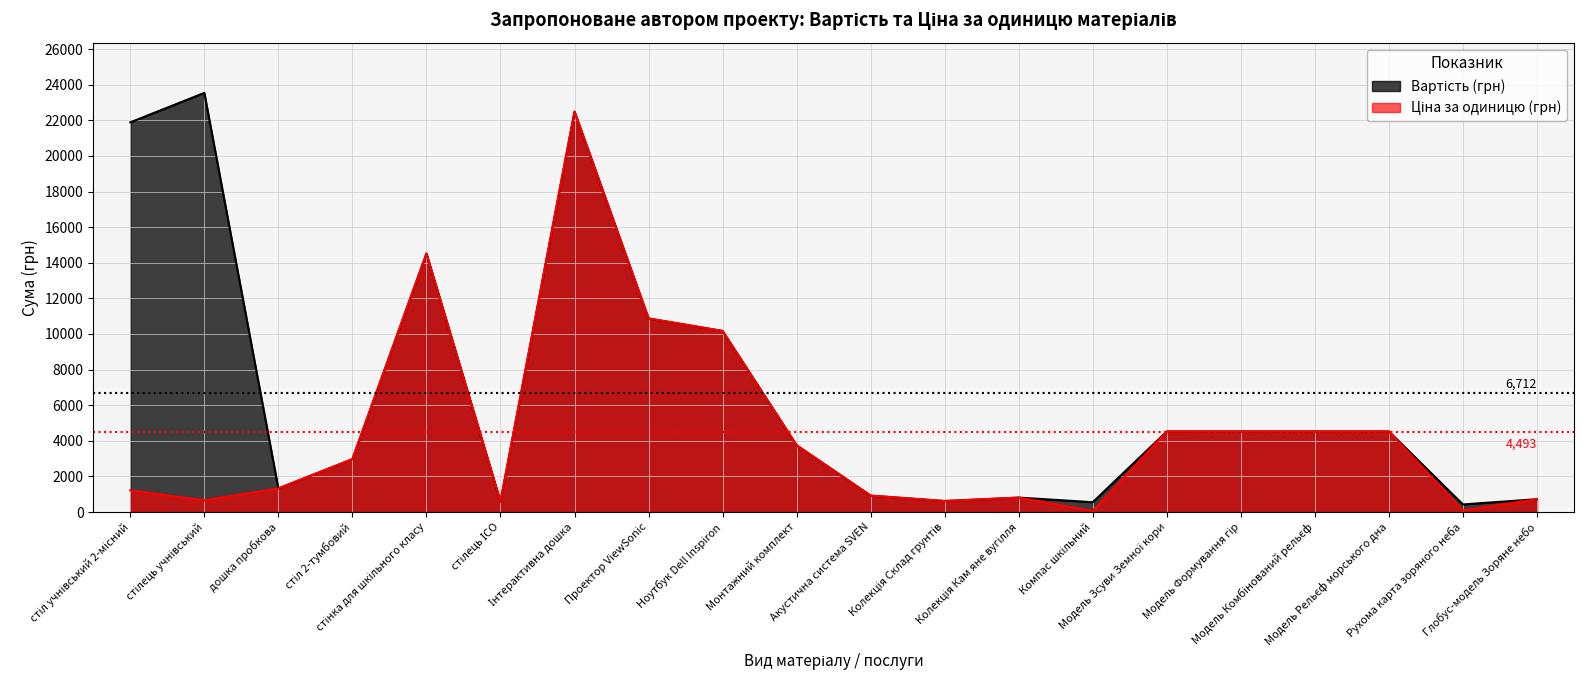

What are all the series names shown in the legend?

Вартість (грн), Ціна за одиницю (грн)